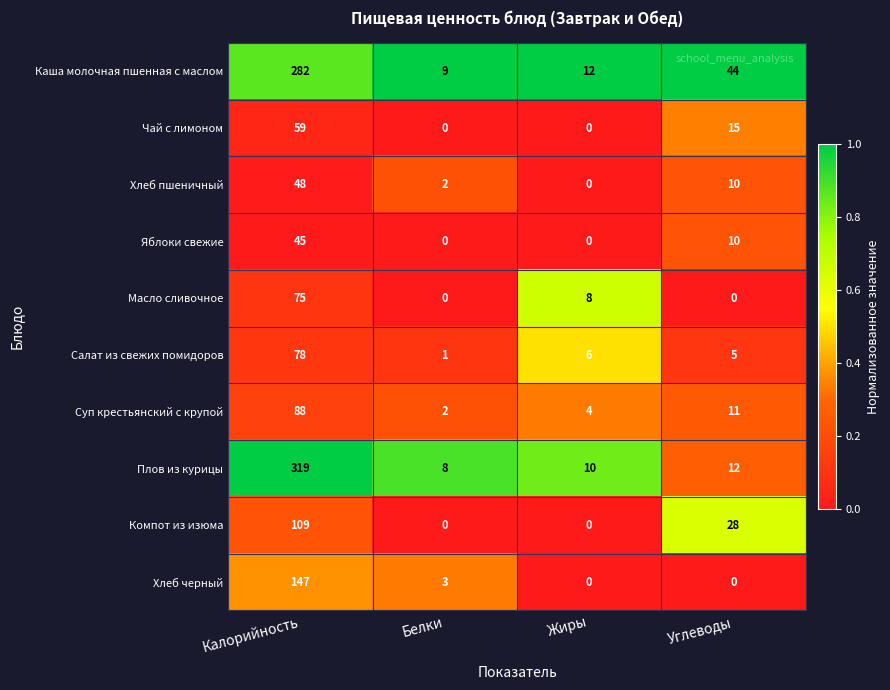

What is the difference between the Плов из курицы values at Калорийность and Жиры?

309